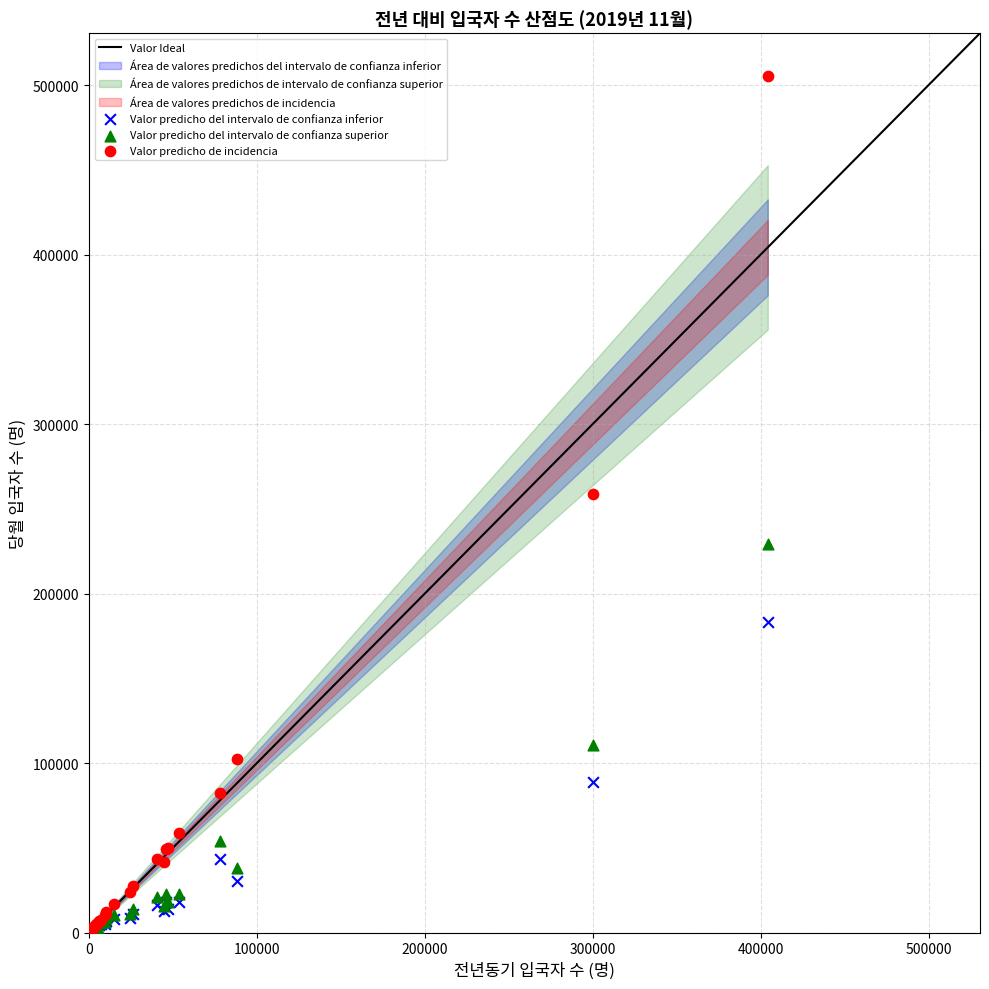

Which series has the largest Y range (max minus min)?

Valor predicho de incidencia